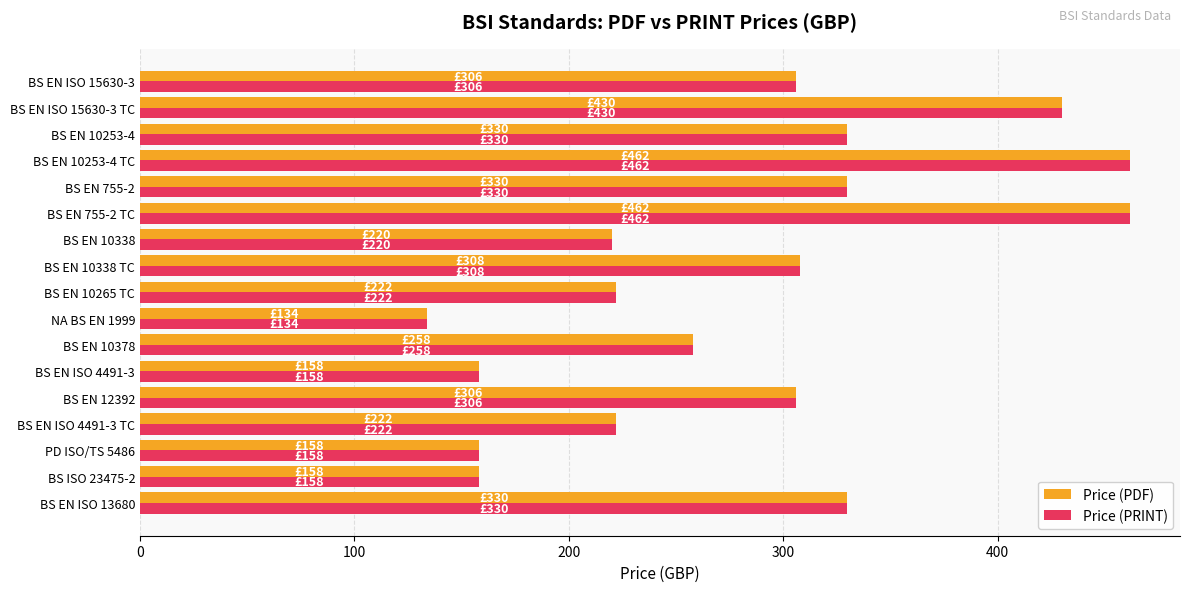

Is it true that Price (PDF) equals 85 at BS EN 10378?

False